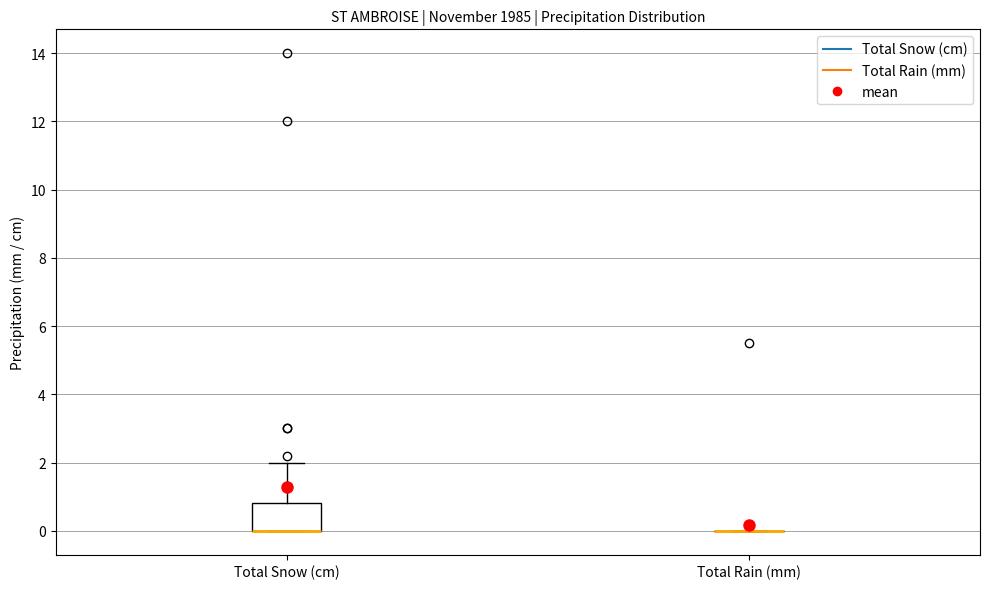

Which box is the tallest, from its lower edge to its upper edge?

Total Snow (cm)